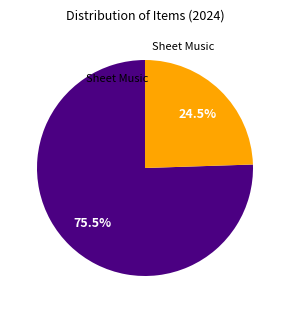

Is there a majority slice in this chart?

Yes